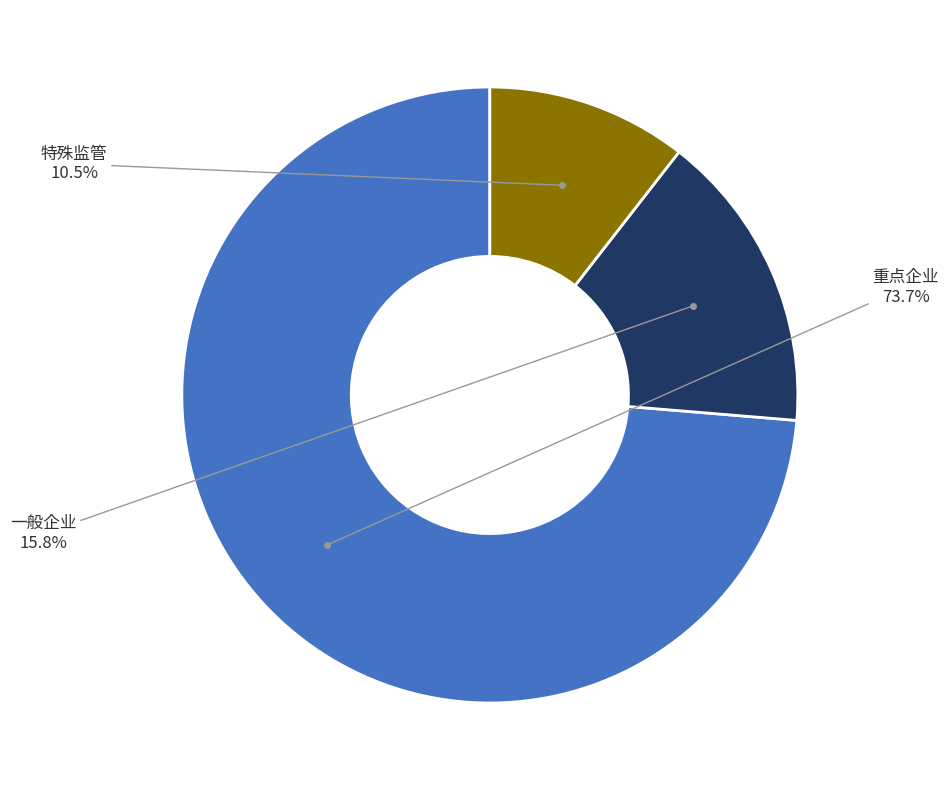

Is there any slice that represents more than half of the pie?

Yes